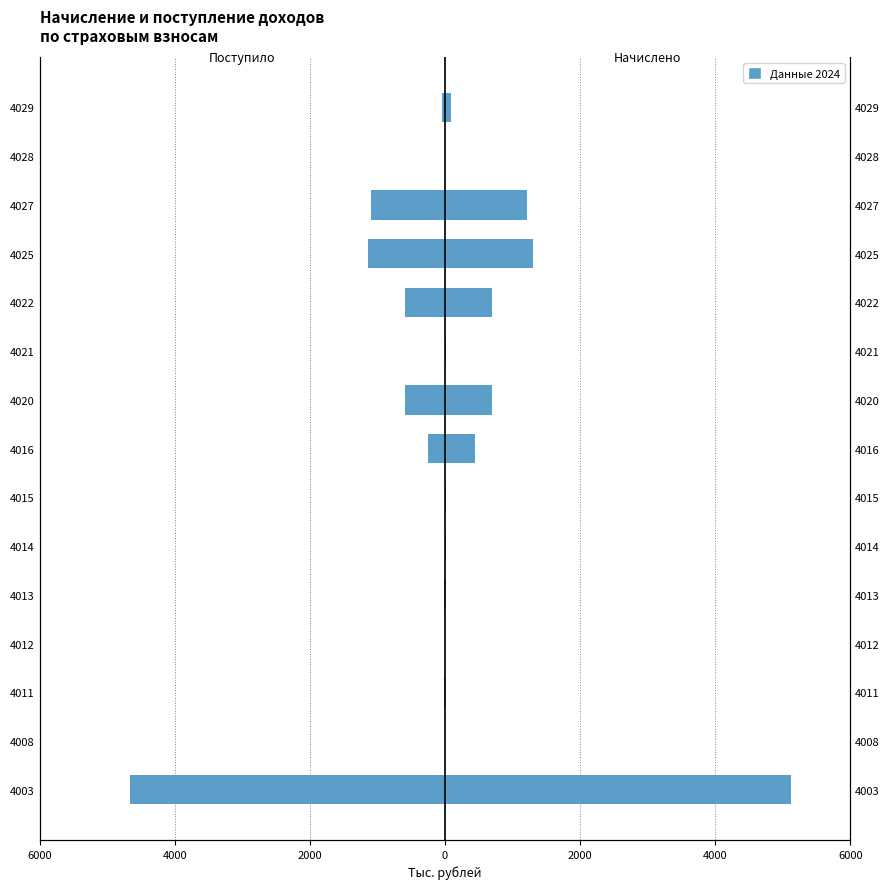

How many values in the Начислено series are below 18?

7